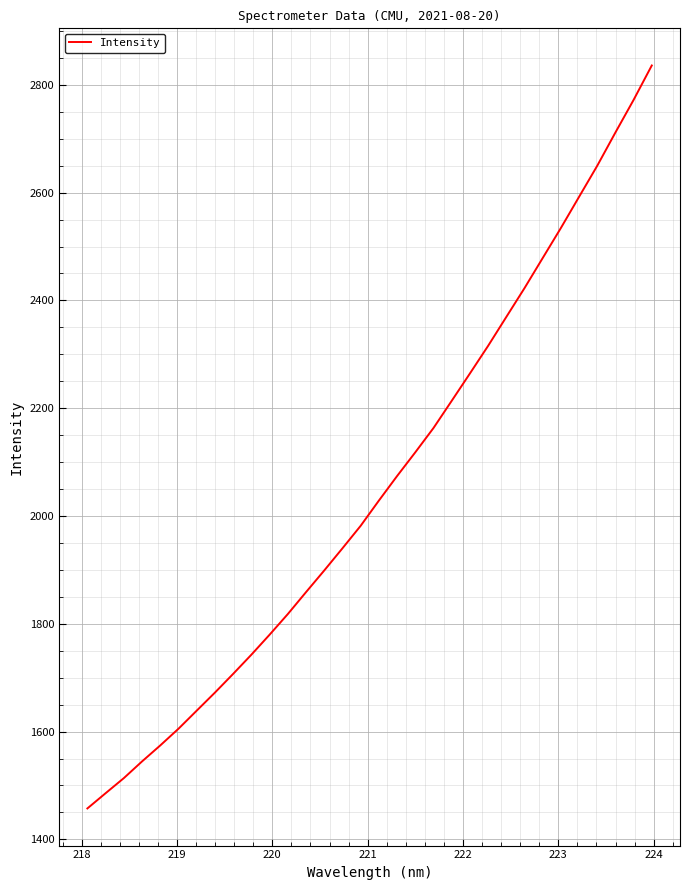

True or false: the data has more than 2 interior local peaks.

False